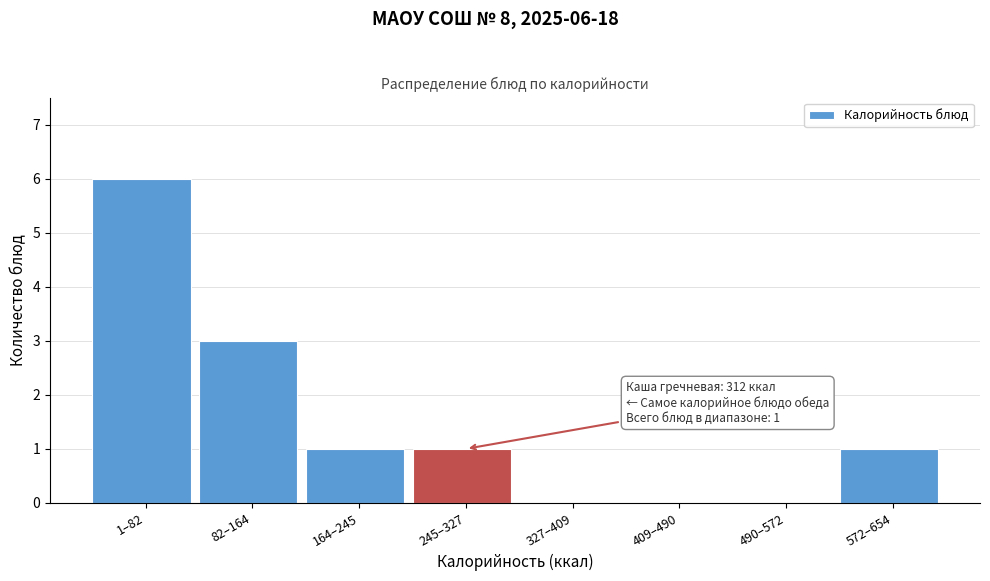

Reading left to right, transcribe all the data shown in this chart.

1–82=6	82–164=3	164–245=1	245–327=1	327–409=0	409–490=0	490–572=0	572–654=1